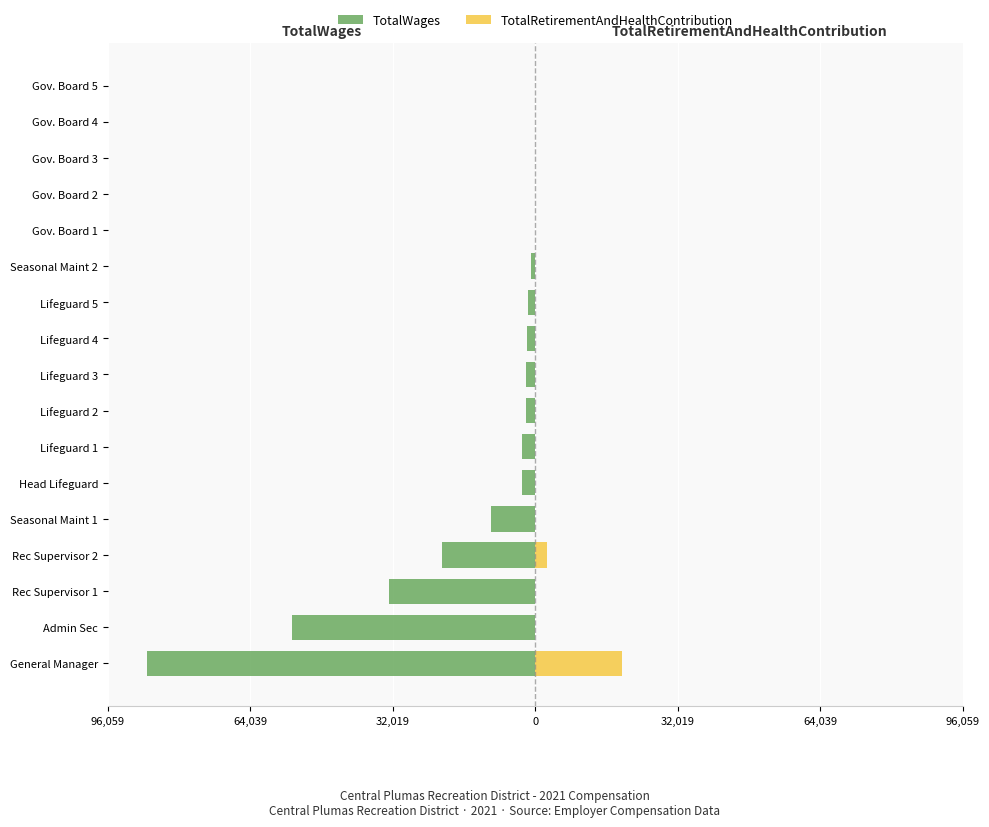

True or false: TotalWages has a value of 0 at Gov. Board 4.

True